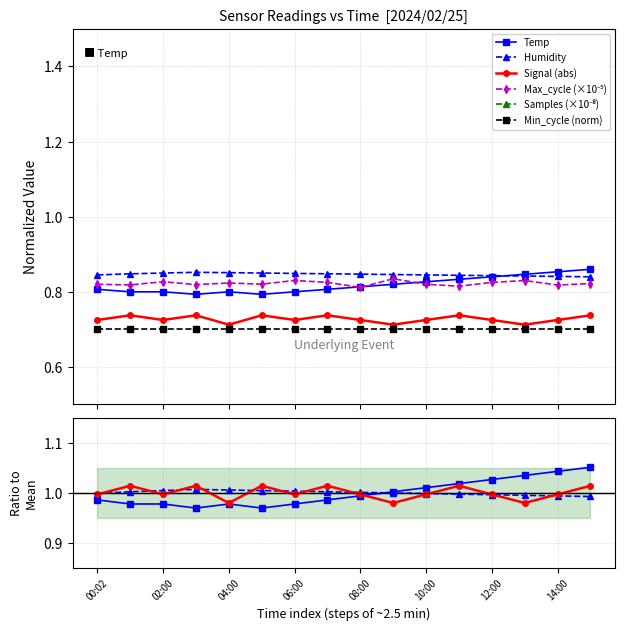

Which series has the largest total across all categories?

Humidity